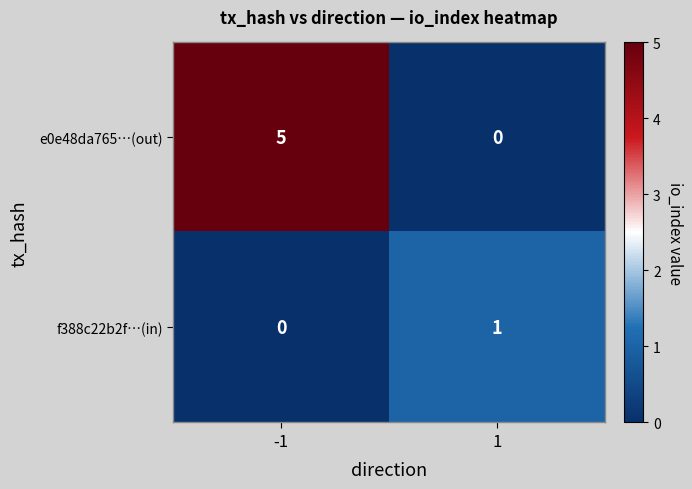

What is the total value across all series at -1?

5